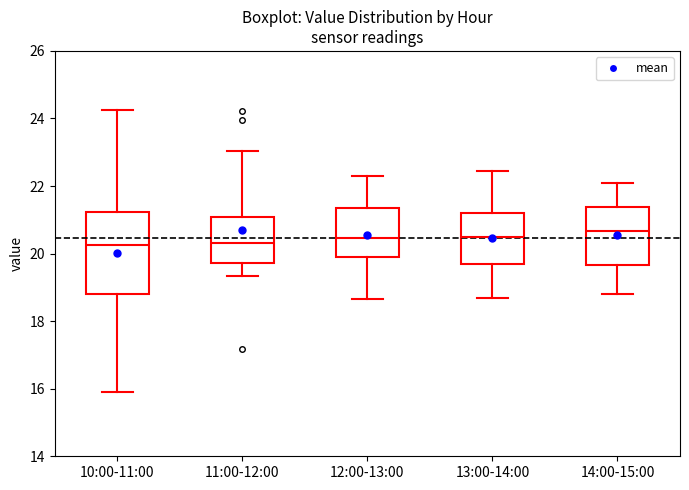

Reading left to right, read every box against the y-axis: the position of its median line, the range the box covers, and the ends of its whiskers. The values are not printed on the chart, so give them approximately, as read against the axis.

10:00-11:00: median 20.2, box 18.8 to 21.2, whiskers 16.0 to 24.2
11:00-12:00: median 20.4, box 19.8 to 21.0, whiskers 19.4 to 23.0
12:00-13:00: median 20.4, box 19.8 to 21.4, whiskers 18.6 to 22.4
13:00-14:00: median 20.6, box 19.8 to 21.2, whiskers 18.8 to 22.4
14:00-15:00: median 20.6, box 19.6 to 21.4, whiskers 18.8 to 22.2